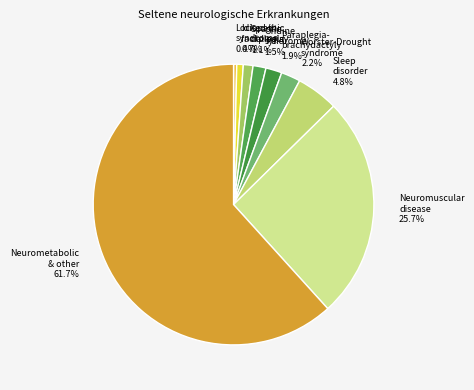

Combined, do Locked-in syndrome and Ondine syndrome account for over 50%?

No